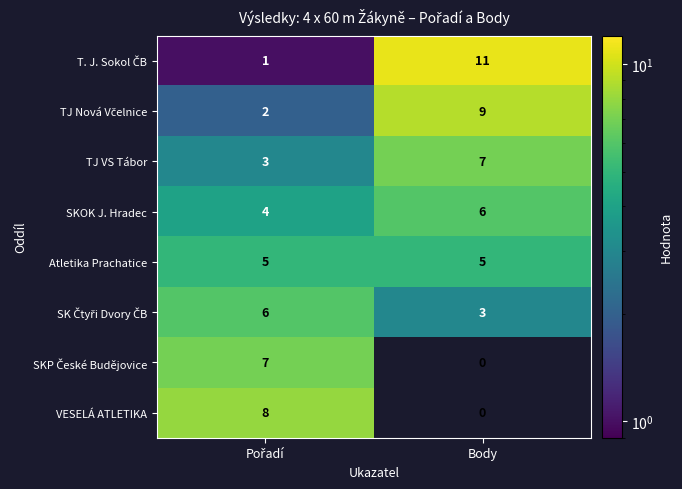

At which category does the chart reach its peak across all series?

Body